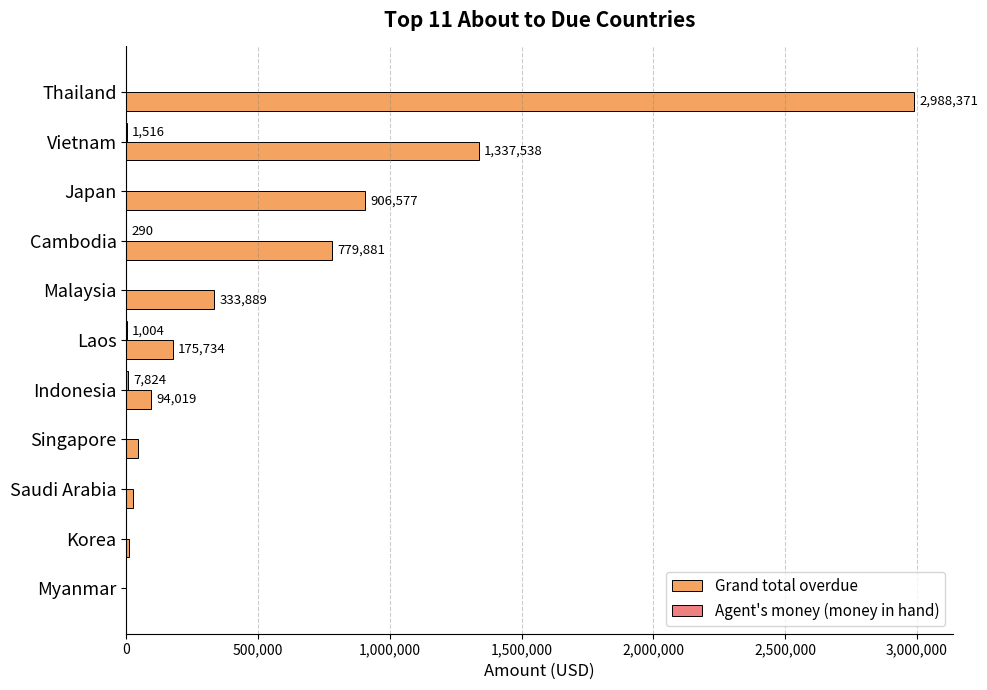

What is the maximum value shown in the chart?

2988371.1